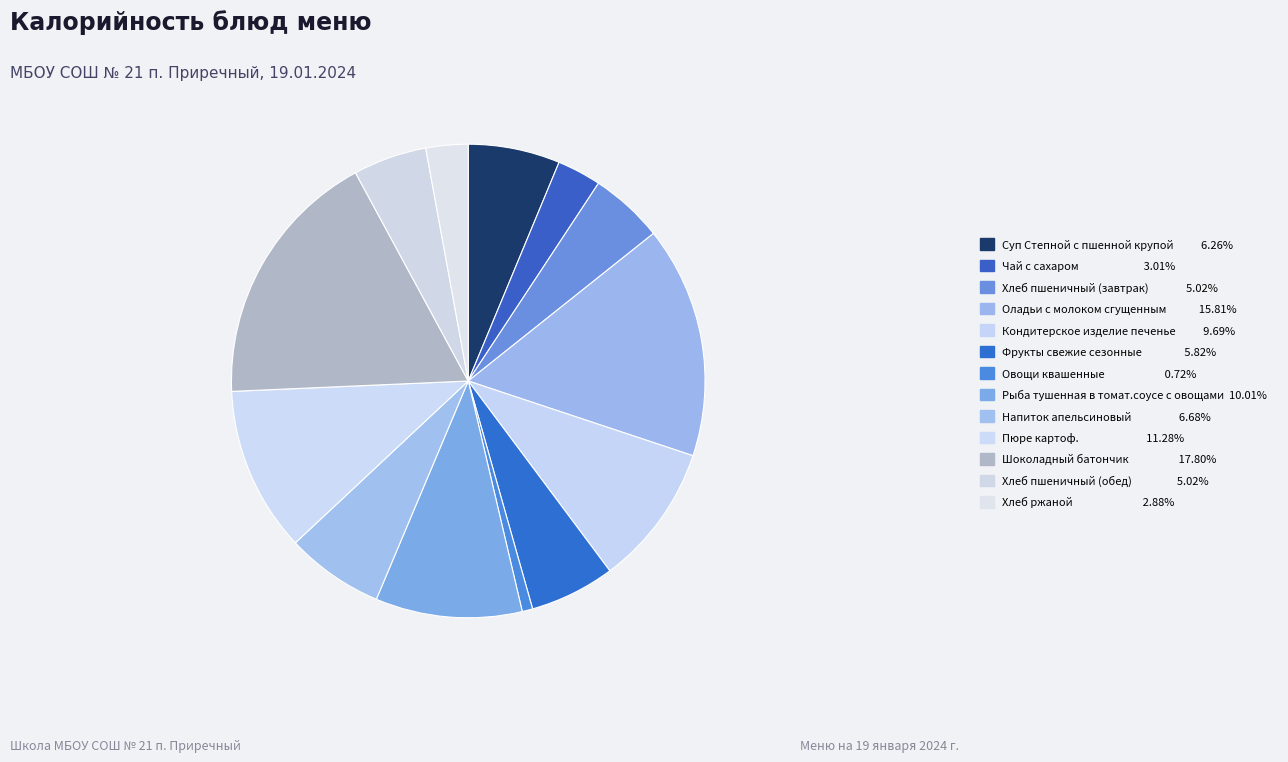

To the nearest percent, what percentage of the pie is Пюре картоф.?

11%